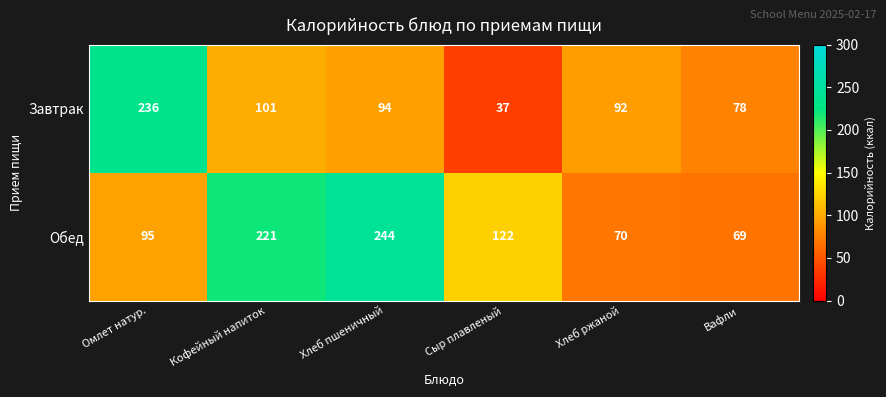

What is the difference between the highest and lowest values at Вафли?

9